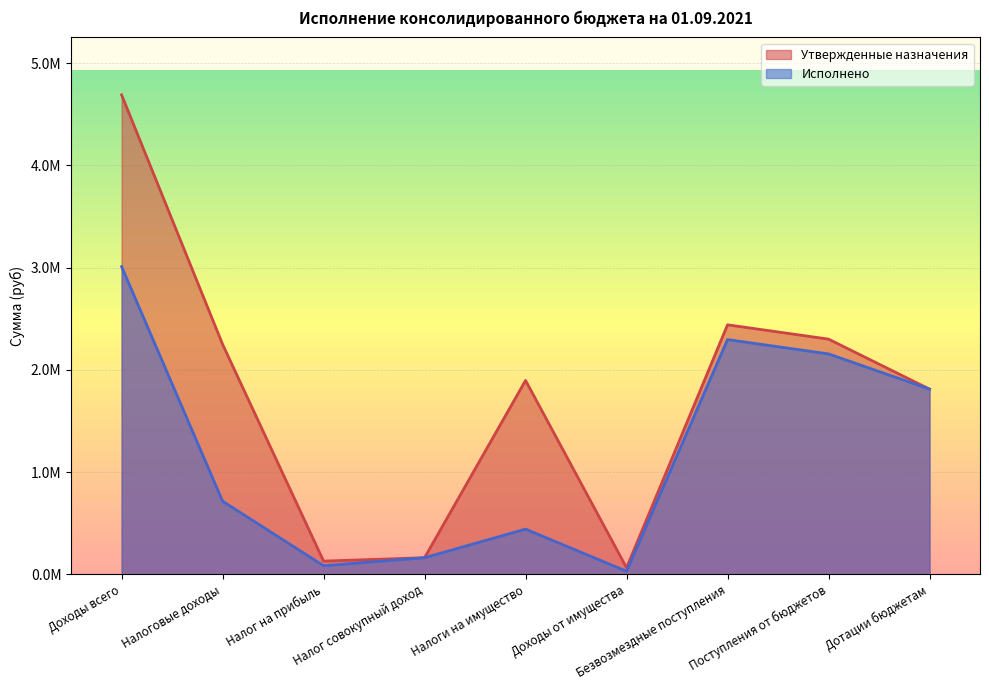

What is the average value of the Исполнено series?

1188965.9